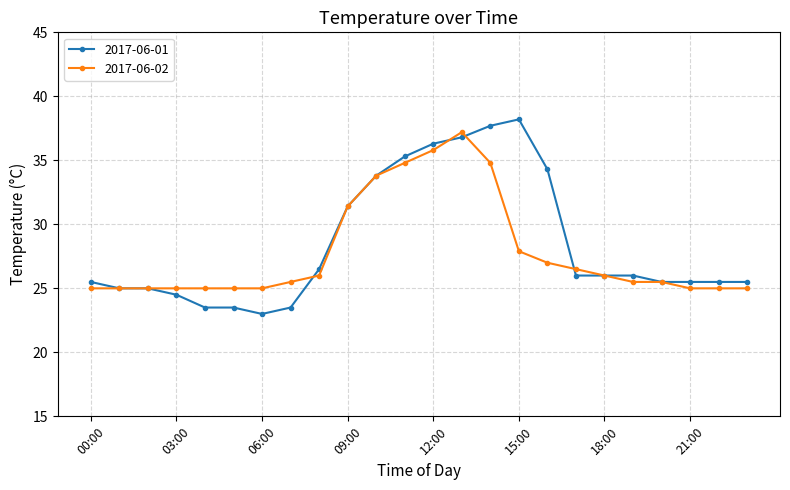

What is the value of the 2017-06-02 point at the 15th from the left?

34.8